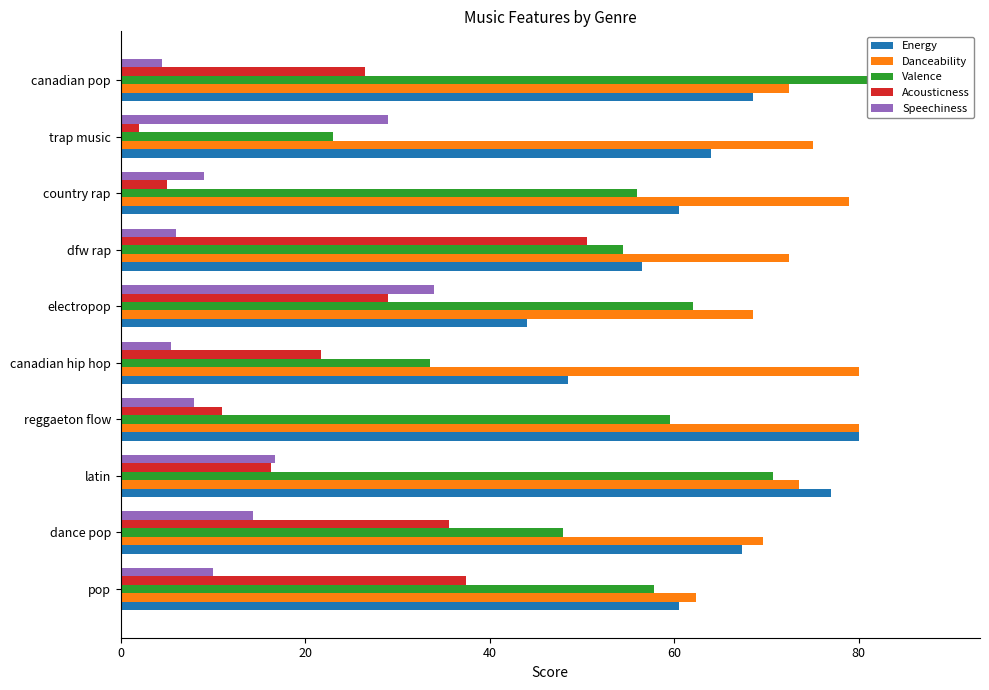

Reading right to left, list all the values displayed in this chart.

Energy: 68.5	64.0	60.5	56.5	44.0	48.5	80.0	77.0	67.3	60.5
Danceability: 72.5	75.0	79.0	72.5	68.5	80.0	80.0	73.5	69.6	62.4
Valence: 81.0	23.0	56.0	54.5	62.0	33.5	59.5	70.8	48.0	57.8
Acousticness: 26.5	2.0	5.0	50.5	29.0	21.7	11.0	16.2	35.6	37.4
Speechiness: 4.5	29.0	9.0	6.0	34.0	5.5	8.0	16.8	14.4	10.0